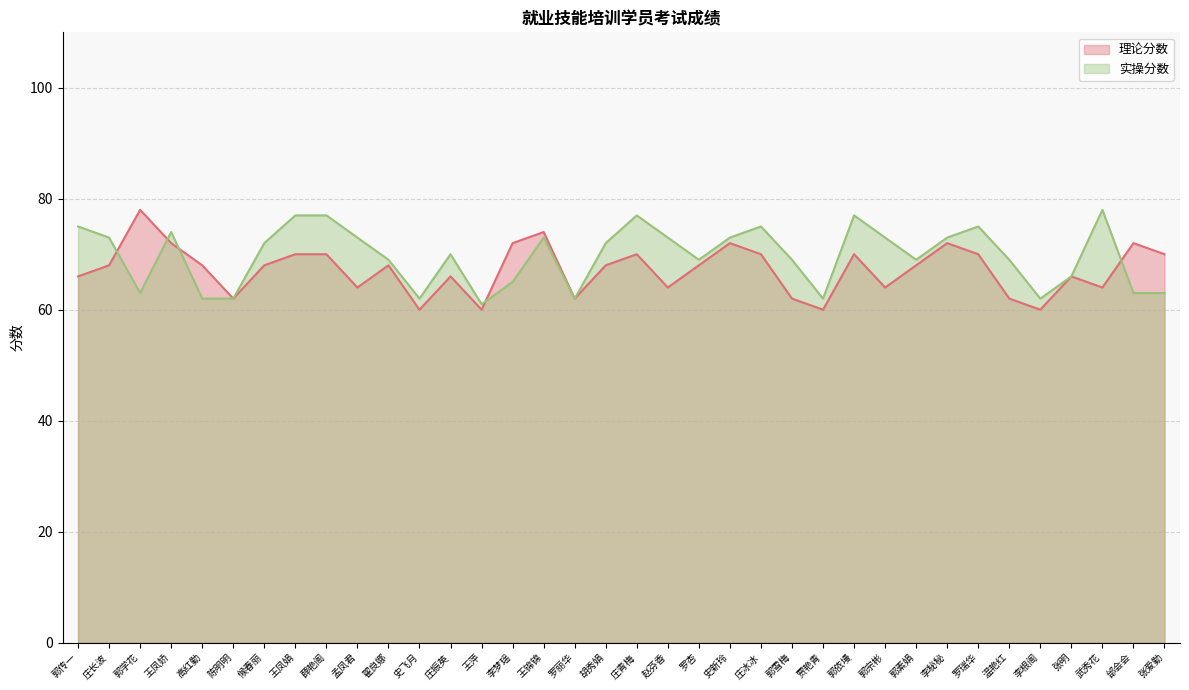

List the labels in order of 实操分数 value, smallest first.

王萍, 高红勤, 陈明明, 史飞月, 罗丽华, 贾艳青, 李根阁, 郭学花, 邰会会, 张爱勤, 李梦瑶, 张明, 翟良娜, 罗杏, 郭雪梅, 郭素娟, 温艳红, 庄振英, 候春丽, 胡秀娟, 庄长波, 孟凤君, 王锦锦, 赵芬香, 史新玲, 郭宗彬, 李秘秘, 王凤娇, 郭传一, 庄冰冰, 罗瑞华, 王凤娟, 薛艳阁, 庄青梅, 郭依墁, 武秀花